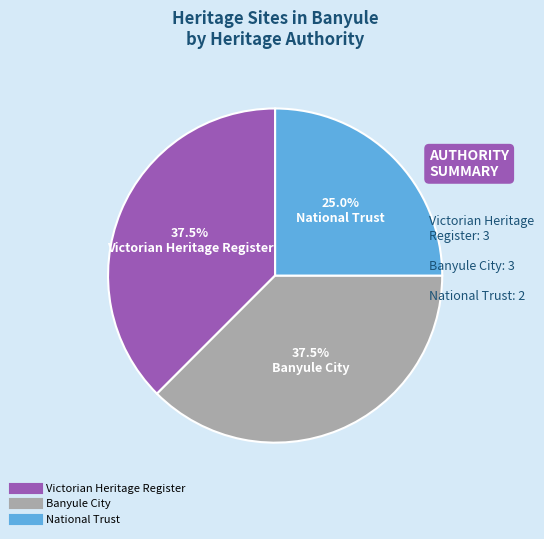

Does any single category account for the majority?

No